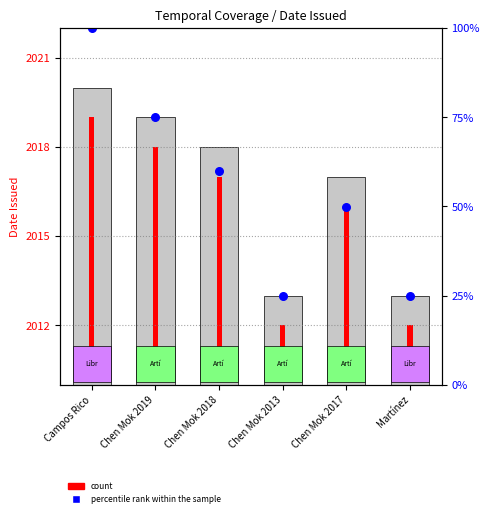

Between Chen Mok 2018 and Chen Mok 2019, which is larger?

Chen Mok 2019